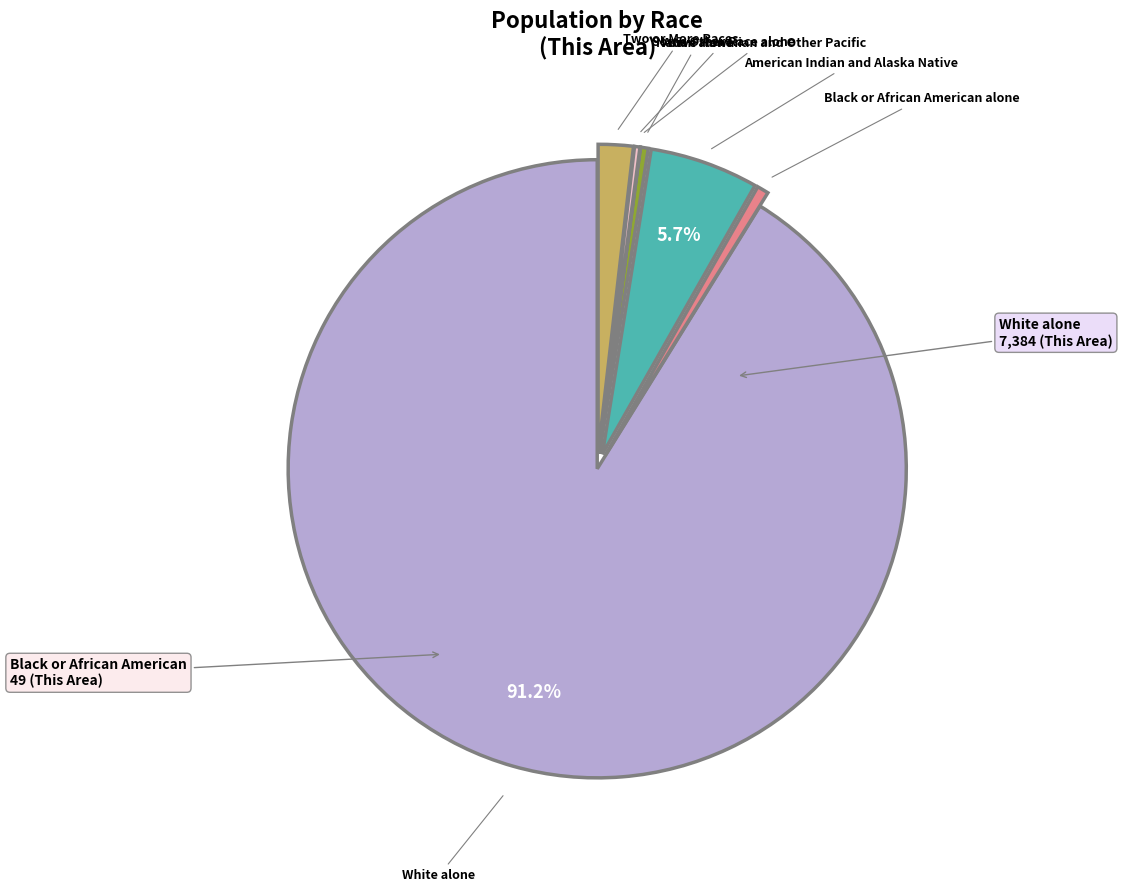

Is there any slice that represents more than half of the pie?

Yes